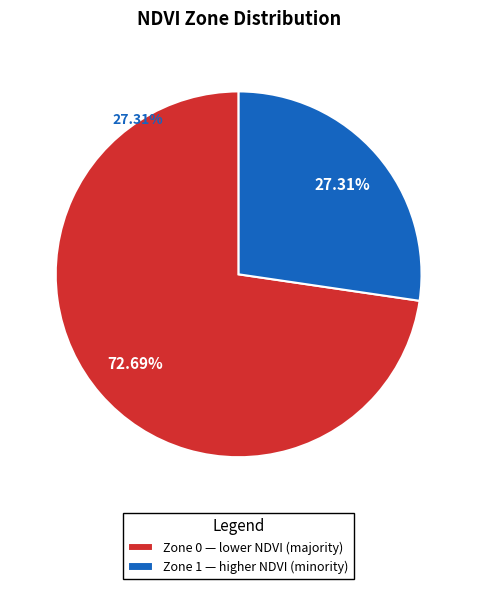

Rank the categories by value from lowest to highest.

Zone 1, Zone 0